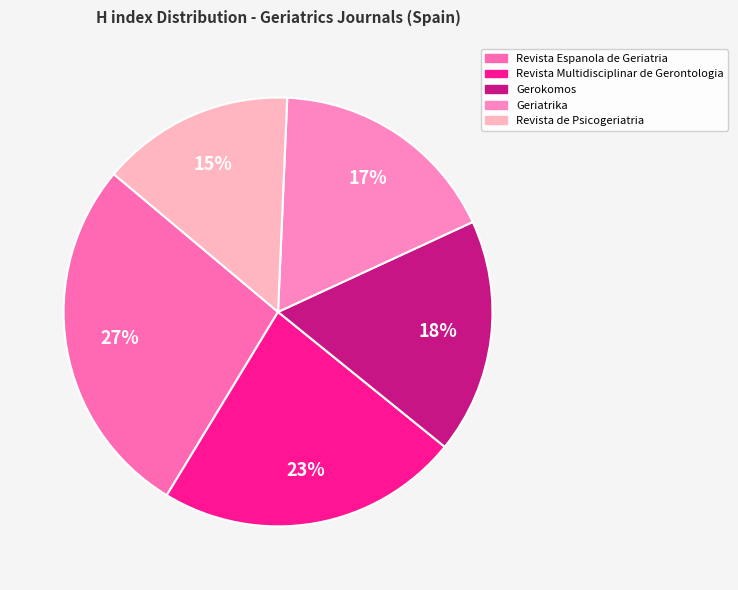

Which category has the biggest portion of the pie?

Revista Espanola de Geriatria